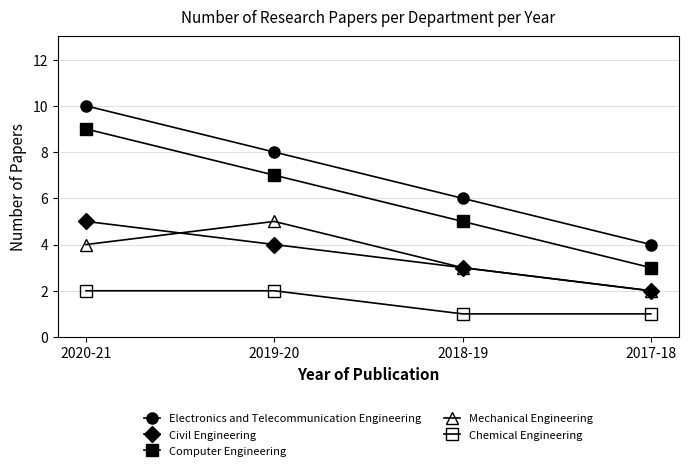

What is the sum of the Computer Engineering values at 2020-21 and 2019-20?

16